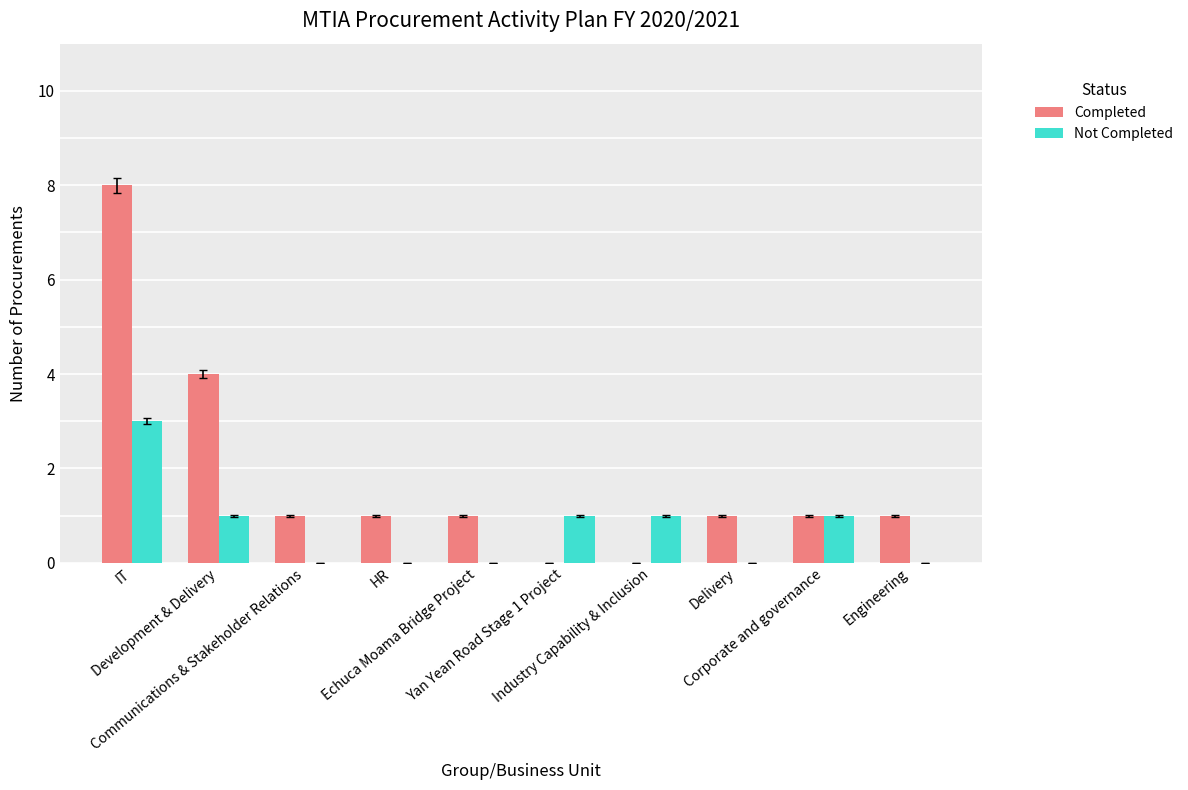

What is the sum of all Not Completed values?

7